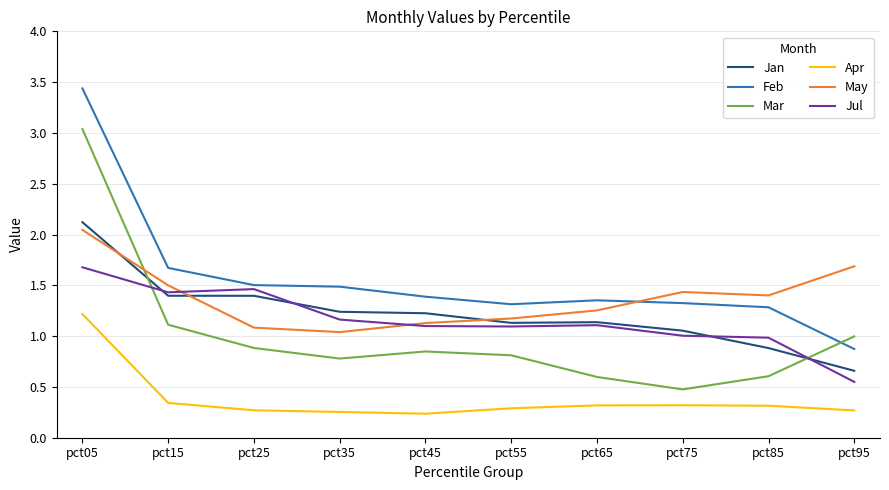

Is the value of May at pct05 greater than the value of Jul at pct85?

Yes